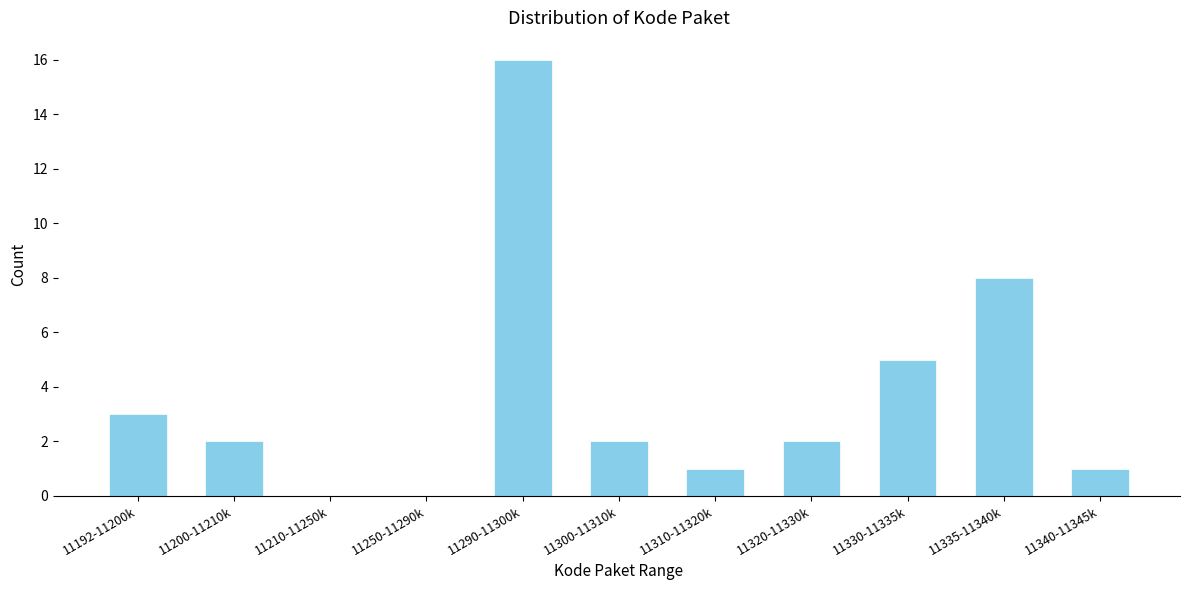

Reading right to left, extract all data points from this chart.

11340-11345k=1	11335-11340k=8	11330-11335k=5	11320-11330k=2	11310-11320k=1	11300-11310k=2	11290-11300k=16	11250-11290k=0	11210-11250k=0	11200-11210k=2	11192-11200k=3